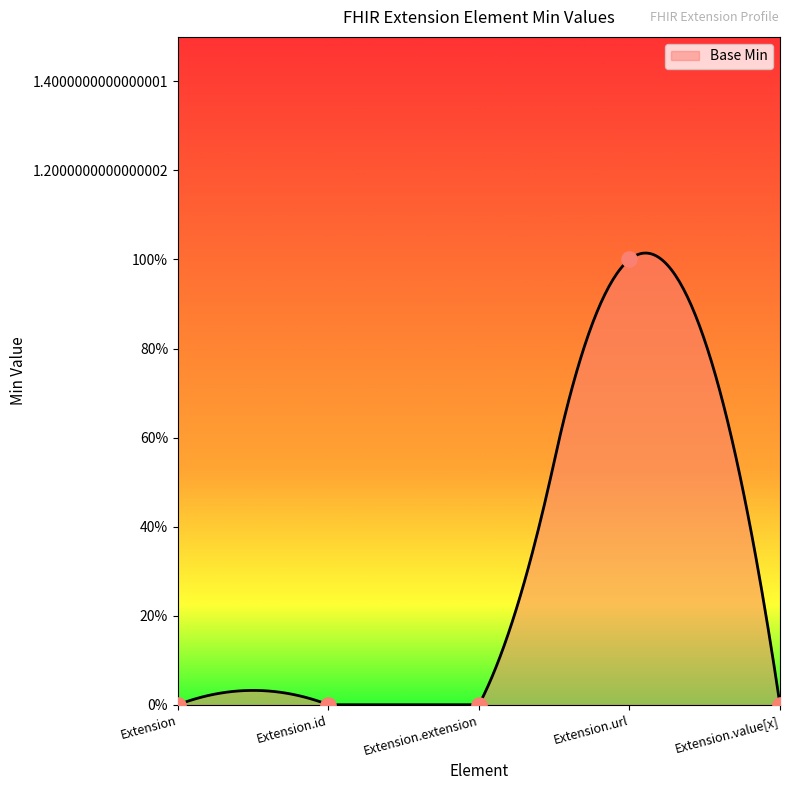

Between Extension.id and Extension.value[x], which is larger?

Extension.id